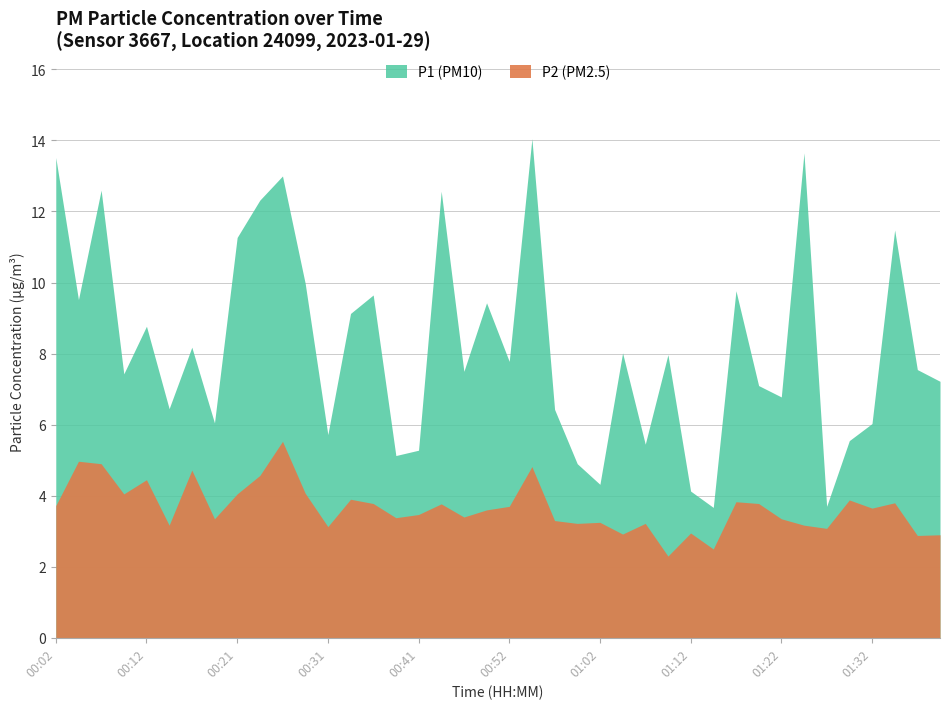

List the series in order of their overall mean, lowest first.

P2, P1